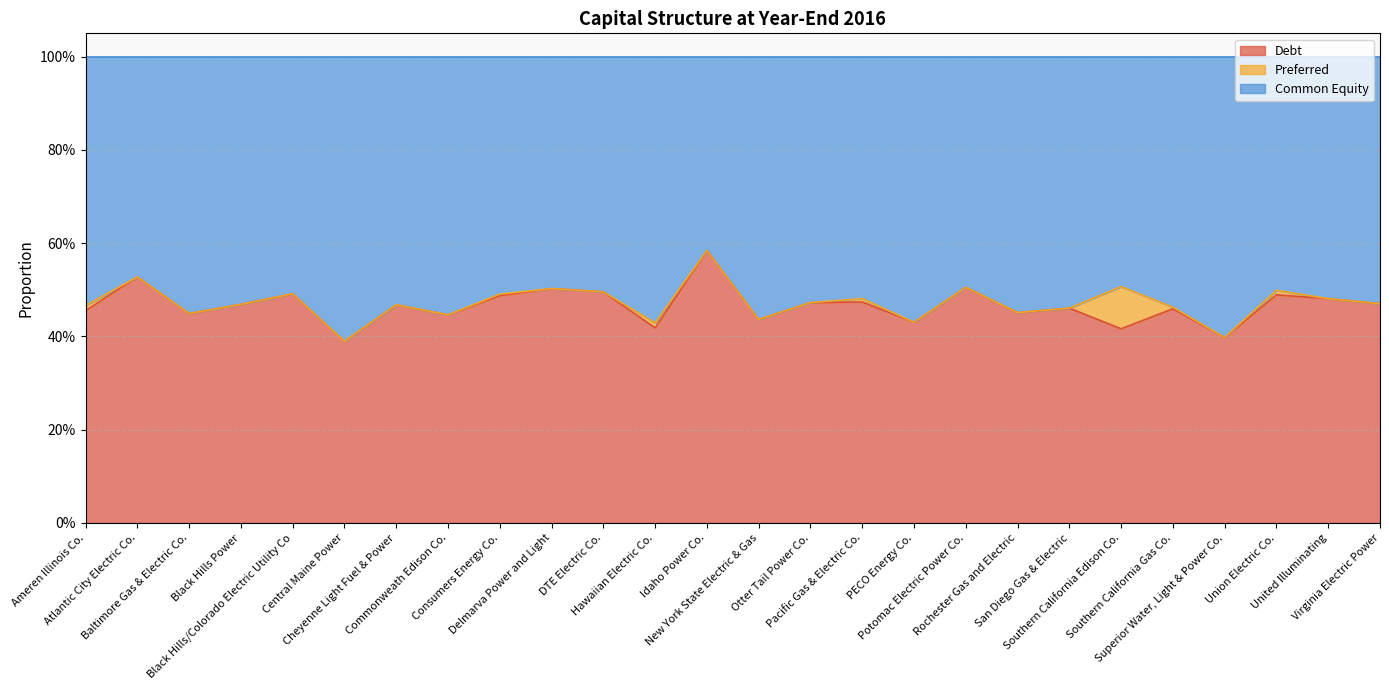

What is the maximum value shown in the chart?

0.6